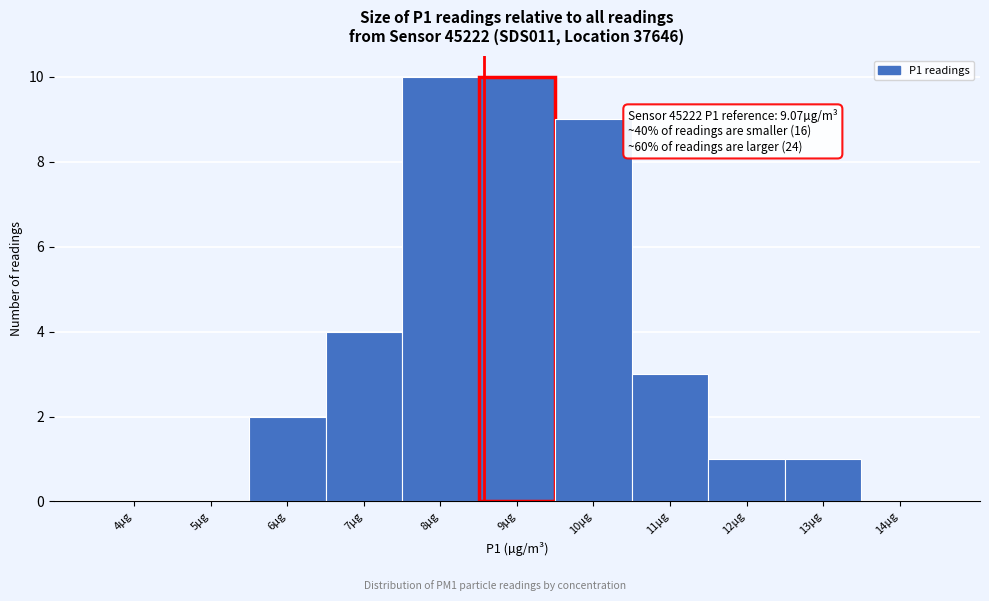

Reading right to left, extract all data points from this chart.

14µg=0	13µg=1	12µg=1	11µg=3	10µg=9	9µg=10	8µg=10	7µg=4	6µg=2	5µg=0	4µg=0